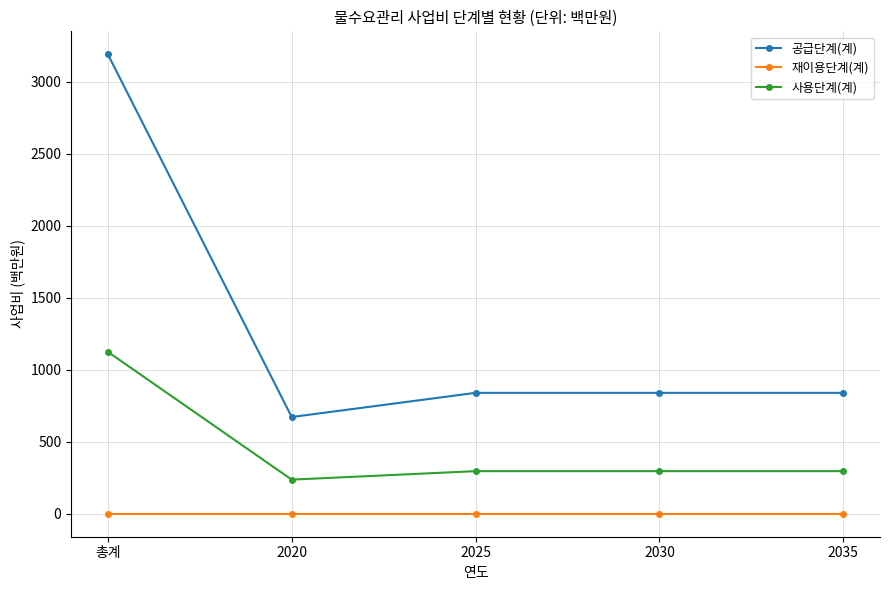

At how many categories does at least one series exceed 2792?

1